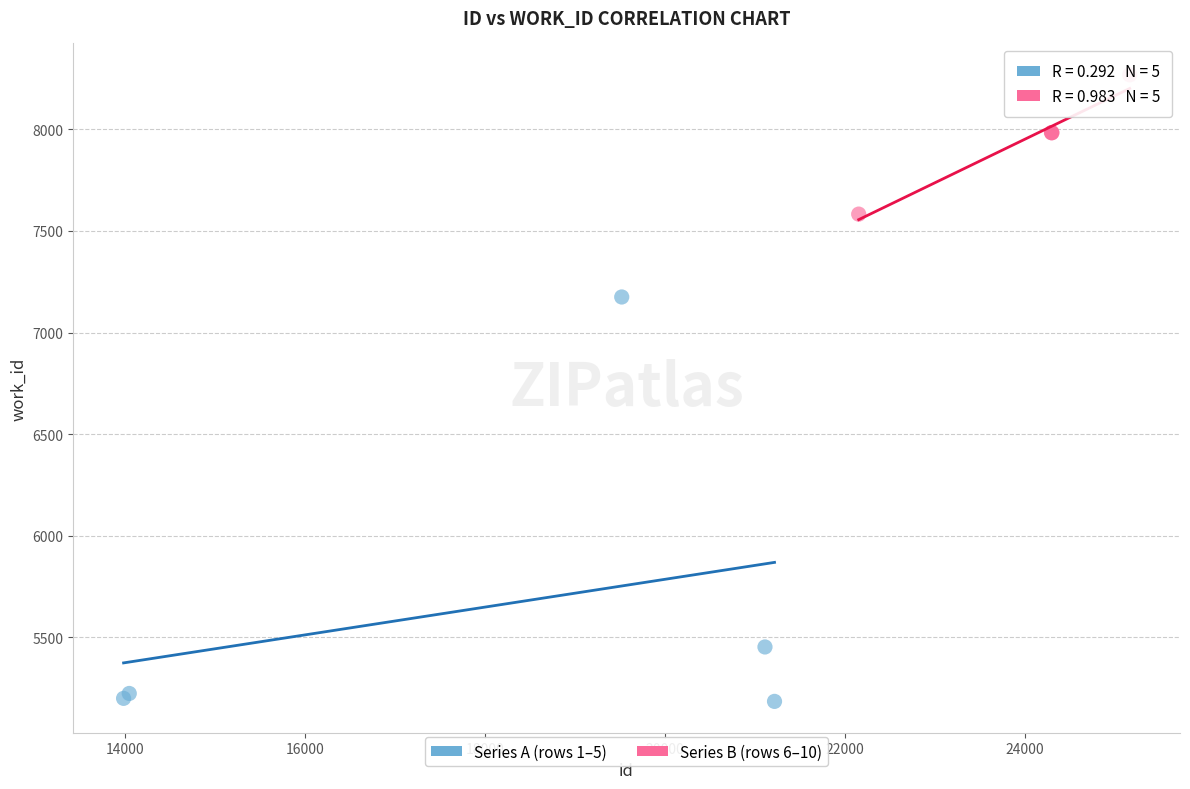

Which series reaches the maximum Y coordinate?

Series B (rows 6–10)